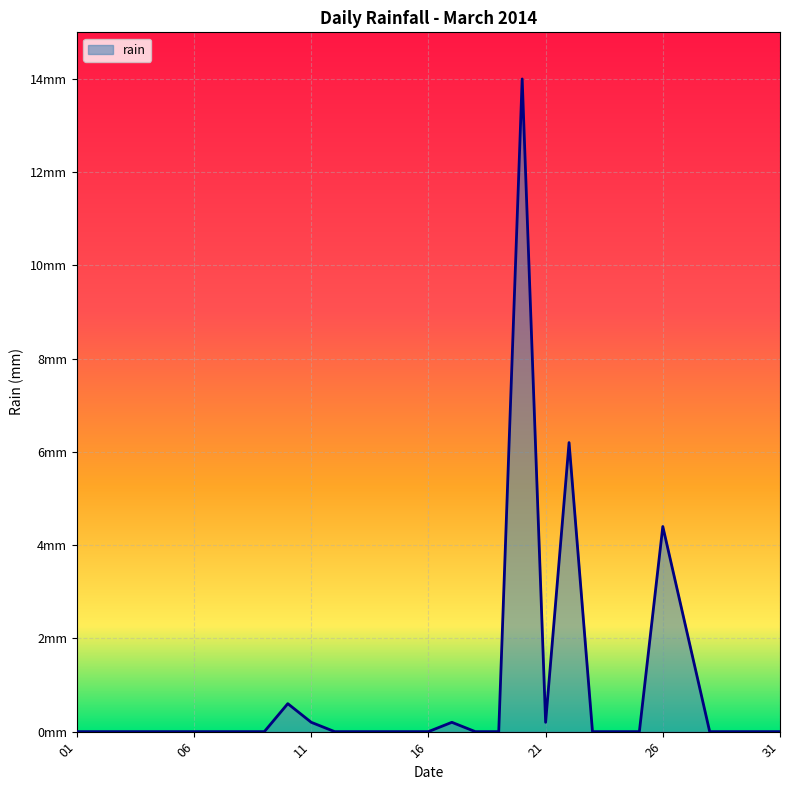

Rank the categories by value from lowest to highest.

2014-03-01, 2014-03-02, 2014-03-03, 2014-03-04, 2014-03-05, 2014-03-06, 2014-03-07, 2014-03-08, 2014-03-09, 2014-03-12, 2014-03-13, 2014-03-14, 2014-03-15, 2014-03-16, 2014-03-18, 2014-03-19, 2014-03-23, 2014-03-24, 2014-03-25, 2014-03-28, 2014-03-29, 2014-03-30, 2014-03-31, 2014-03-11, 2014-03-17, 2014-03-21, 2014-03-10, 2014-03-27, 2014-03-26, 2014-03-22, 2014-03-20